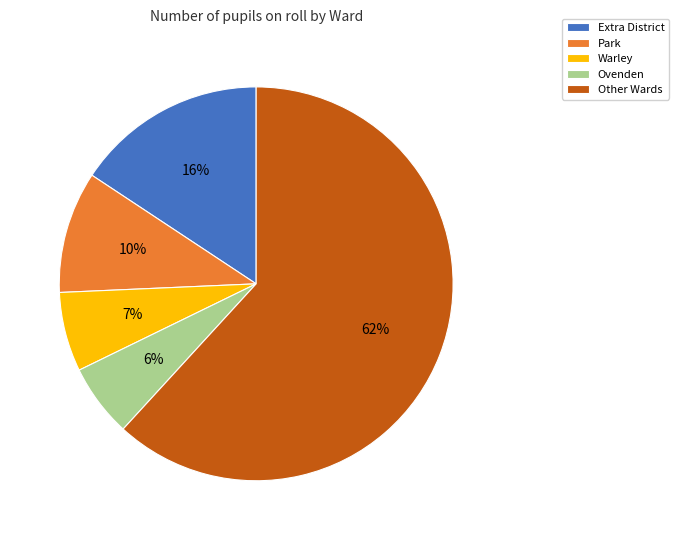

What percentage is the Park slice, to the nearest percent?

10%